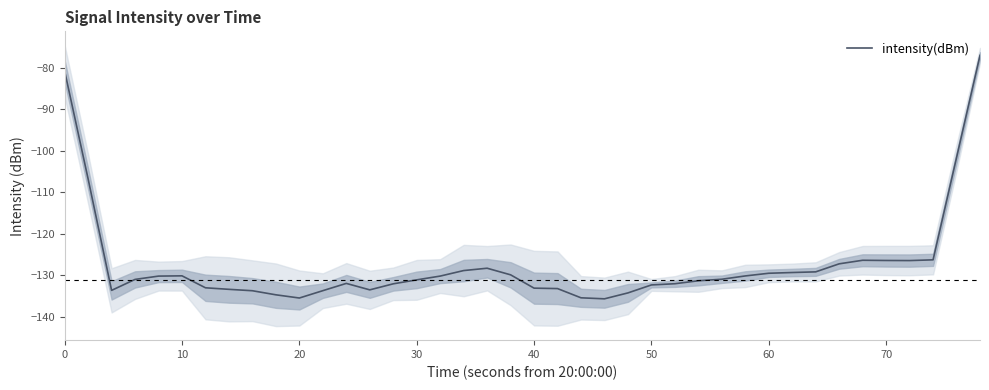

What is the sum of all values?

-5089.1